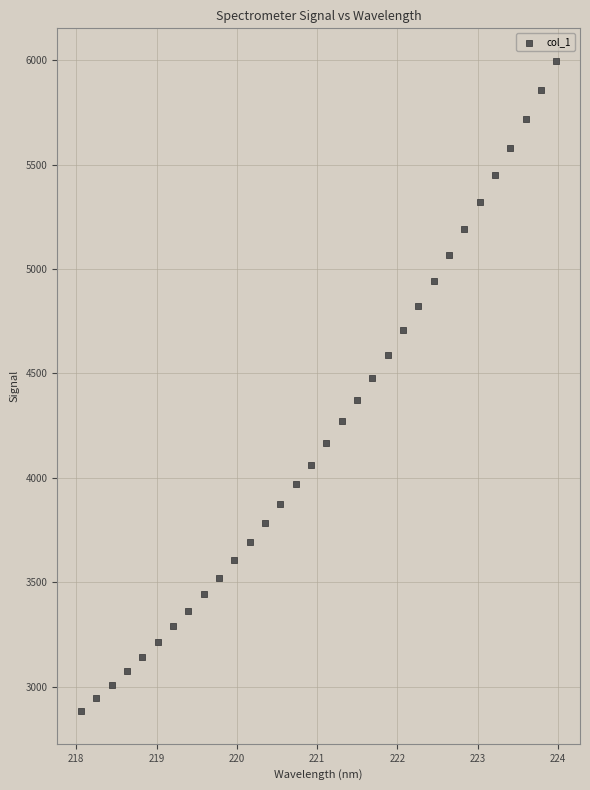

What is the range of Y values (max minus min)?

3116.6